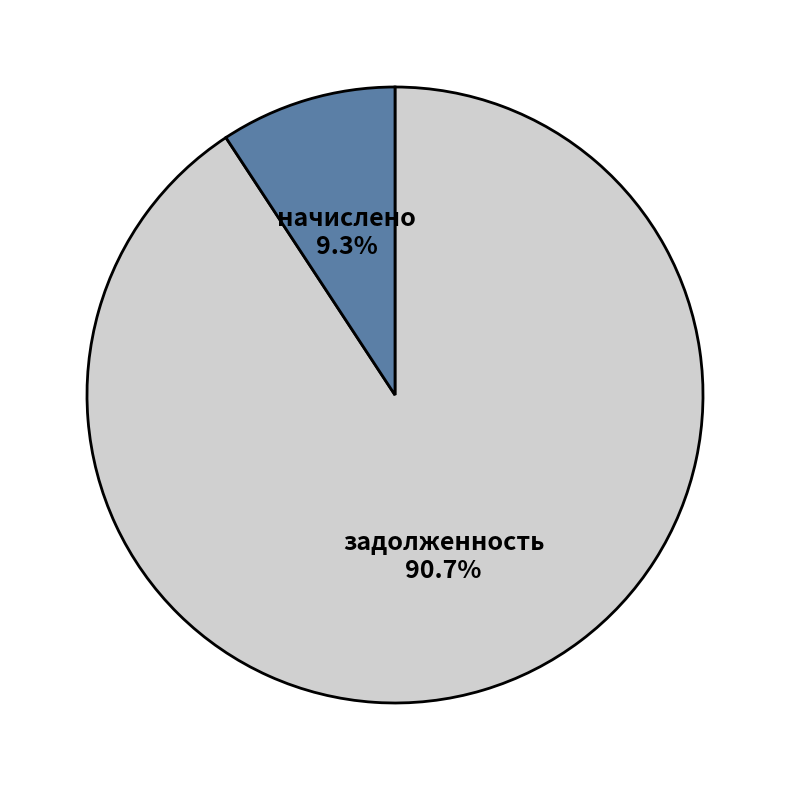

Which has a higher value, задолженность or начислено?

задолженность